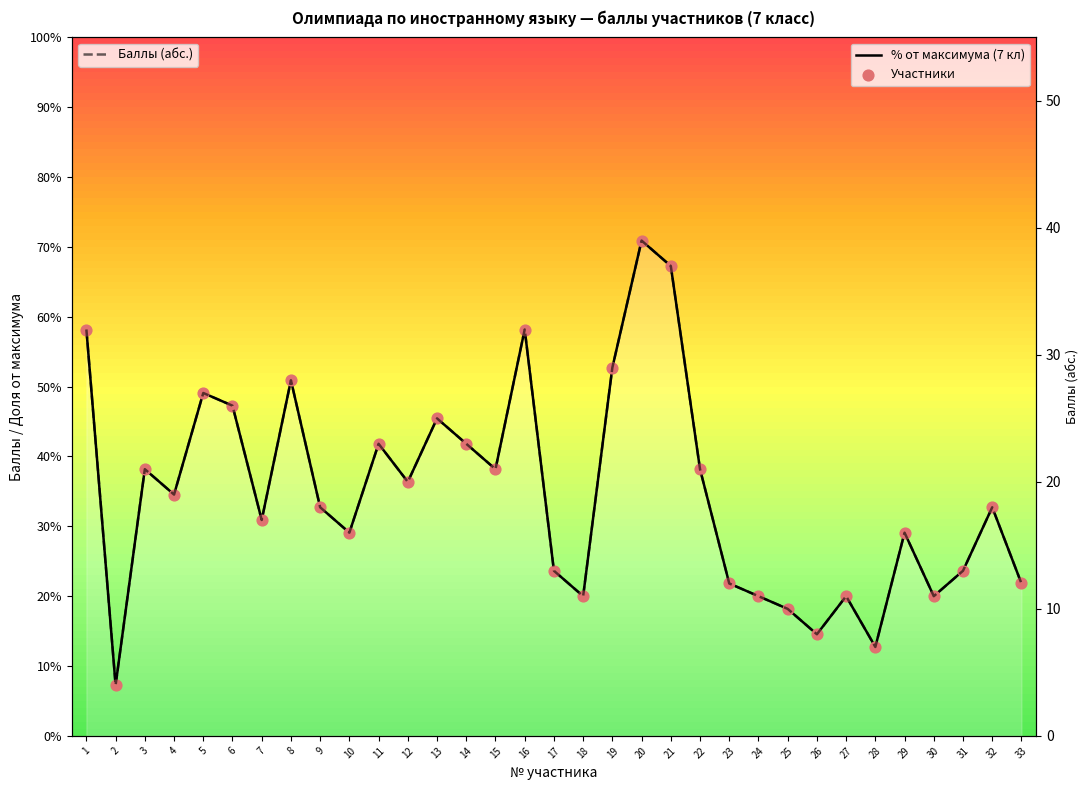

Is the value of Баллы (абс.) at 30 greater than the value of Участники at 4?

No